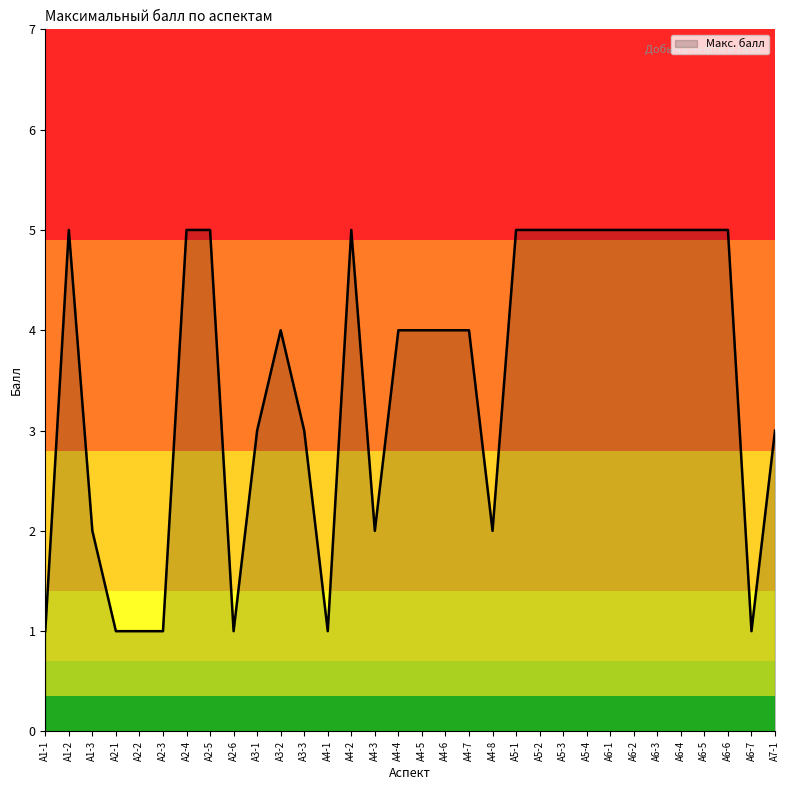

At which category does the data reach its first local peak?

А1-2